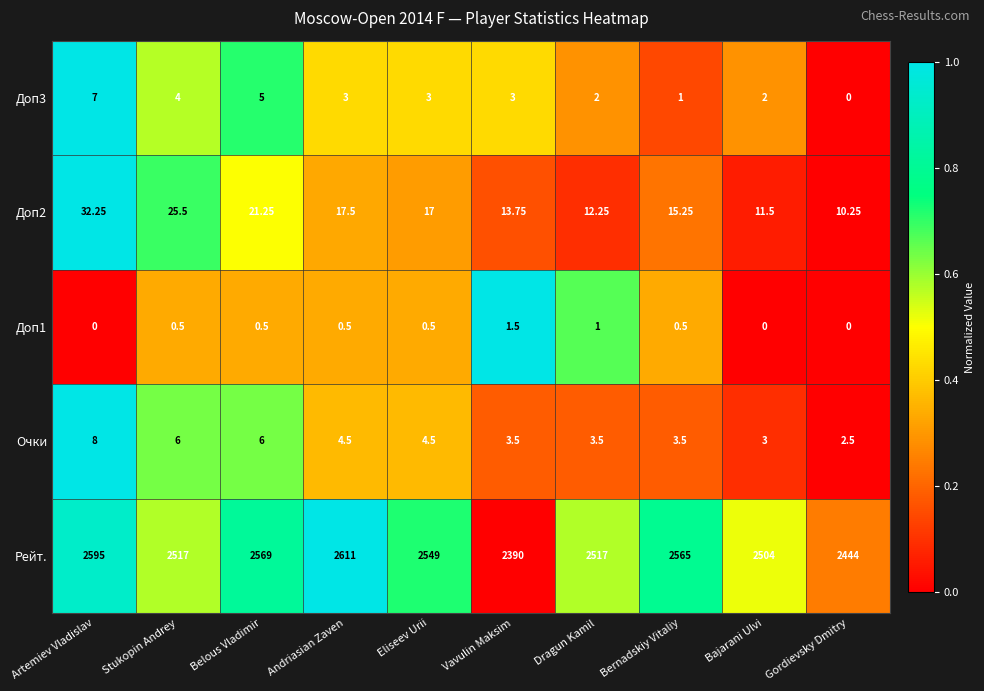

Which series changed the most between Andriasian Zaven and Bernadskiy Vitaliy?

Рейт.